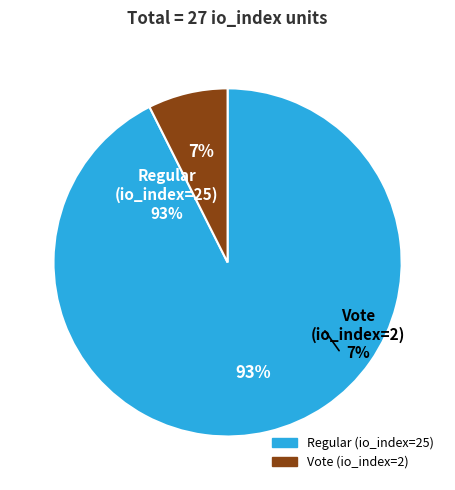

Is there any slice that represents more than half of the pie?

Yes